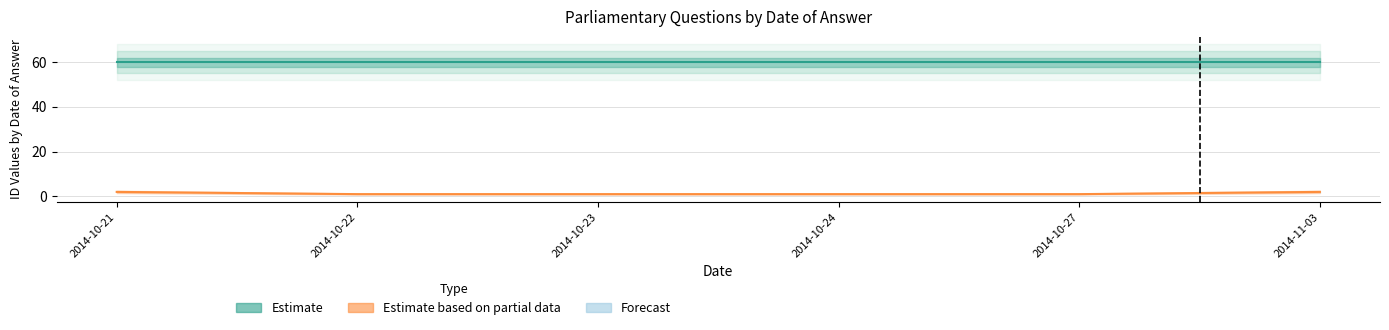

Is it true that Estimate (Dept ID) equals 60 at 2014-10-27?

True